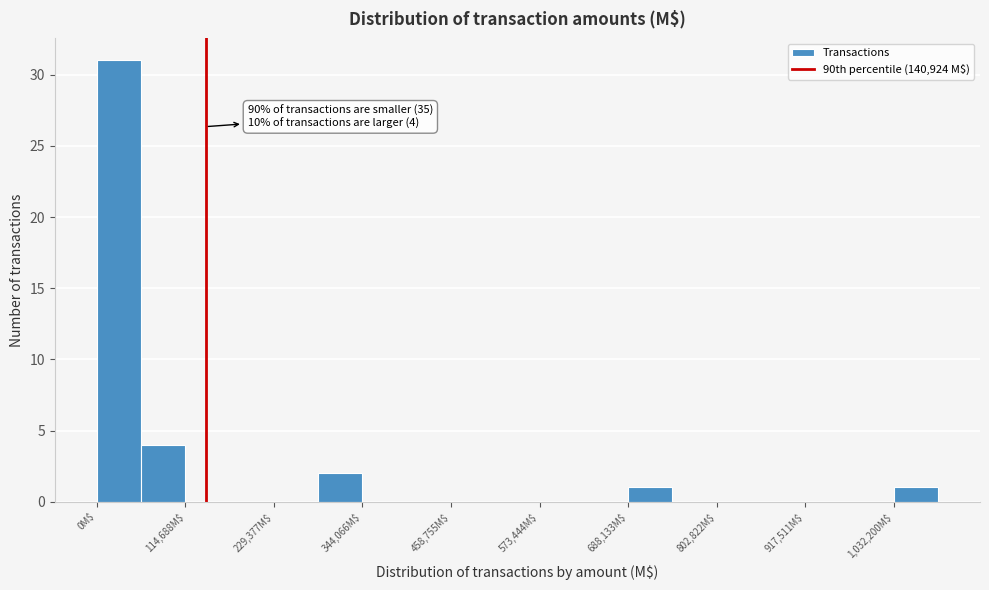

Around what value on the x-axis is the tallest bar? Give the approximate position of its centre, as read against the axis.

20000